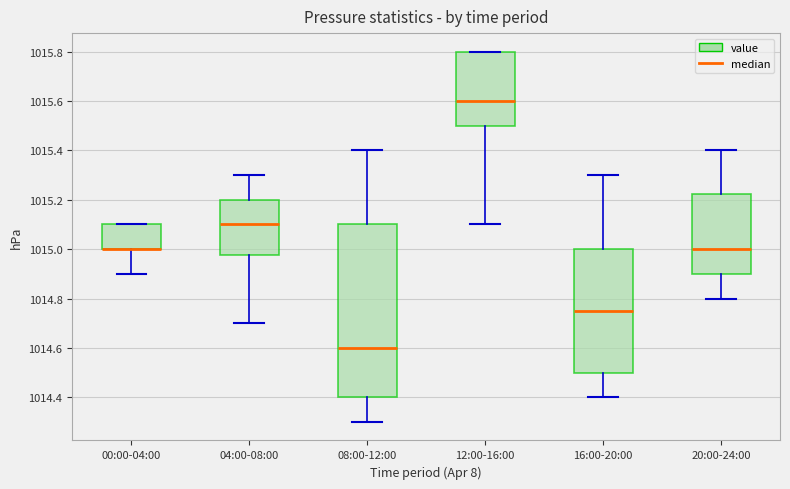

Where is the upper edge of the box for 20:00-24:00 on the y-axis? The values are not printed on the chart, so give them approximately, as read against the axis.

1015.22